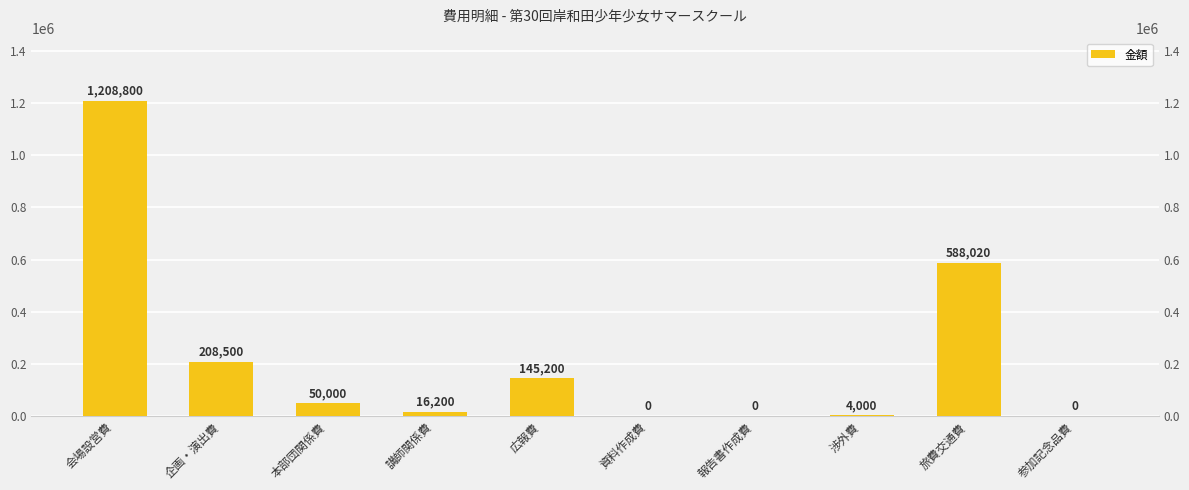

Where is the data nearest to the value 604400?

旅費交通費